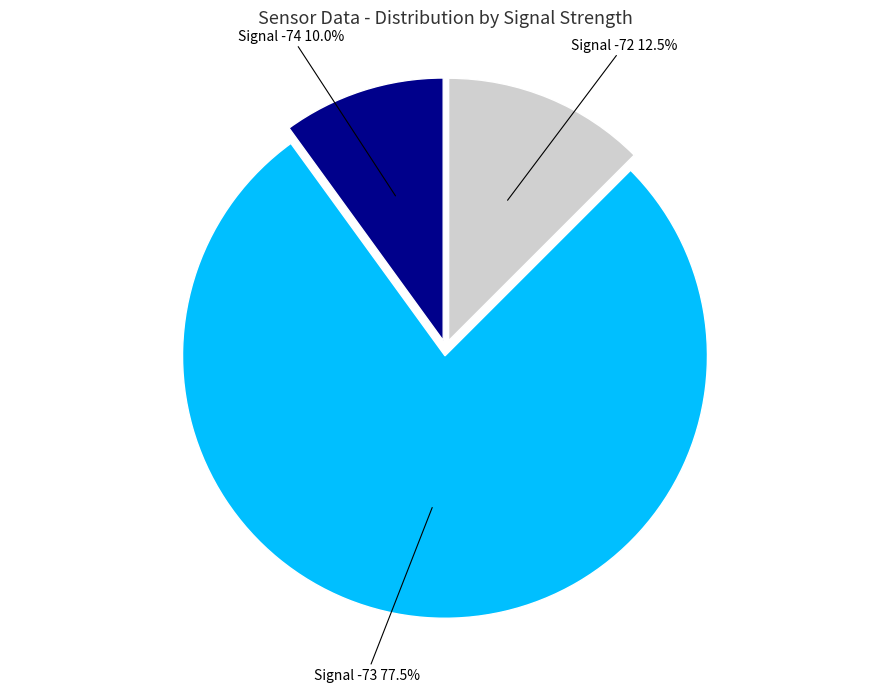

Is there a majority slice in this chart?

Yes